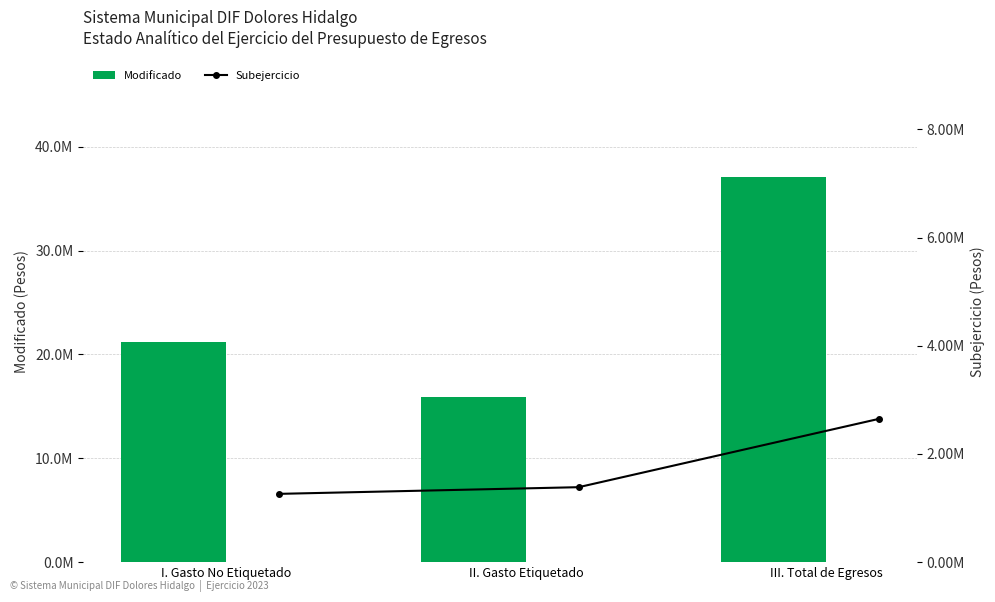

Does the chart contain stacked bars?

No